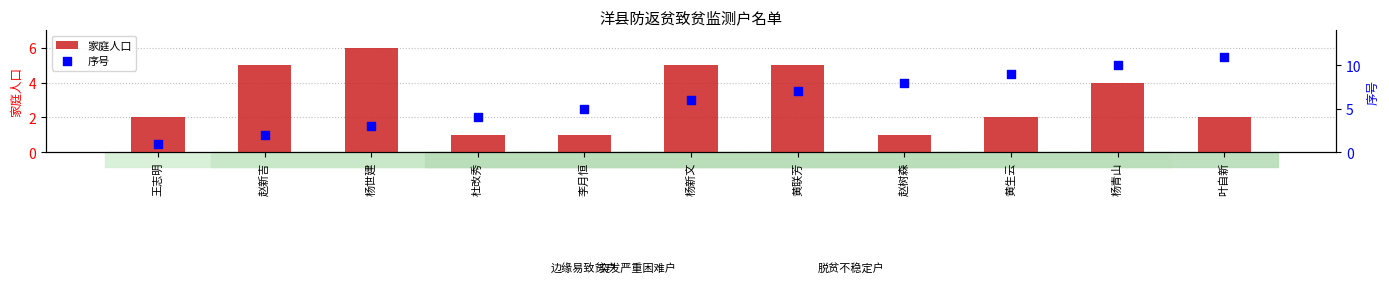

What is the total value across all series at 叶自新?

13